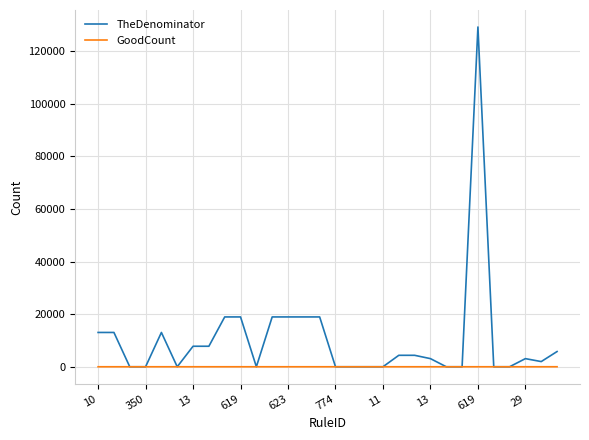

List the series in order of their peak value, highest first.

TheDenominator, GoodCount